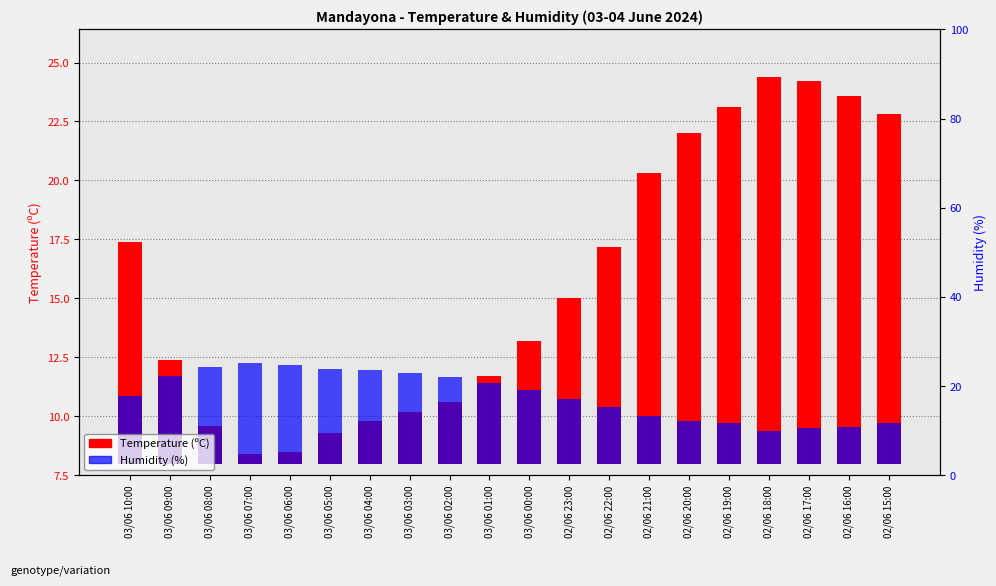

Are the bars horizontal?

No